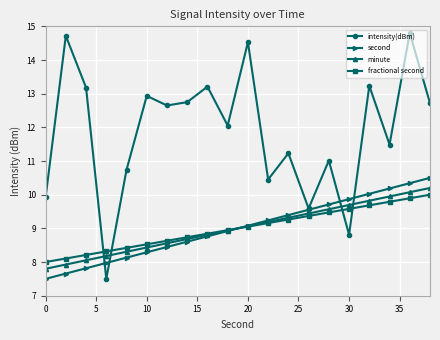

What is the value of the fractional second point at the 17th from the left?

9.7